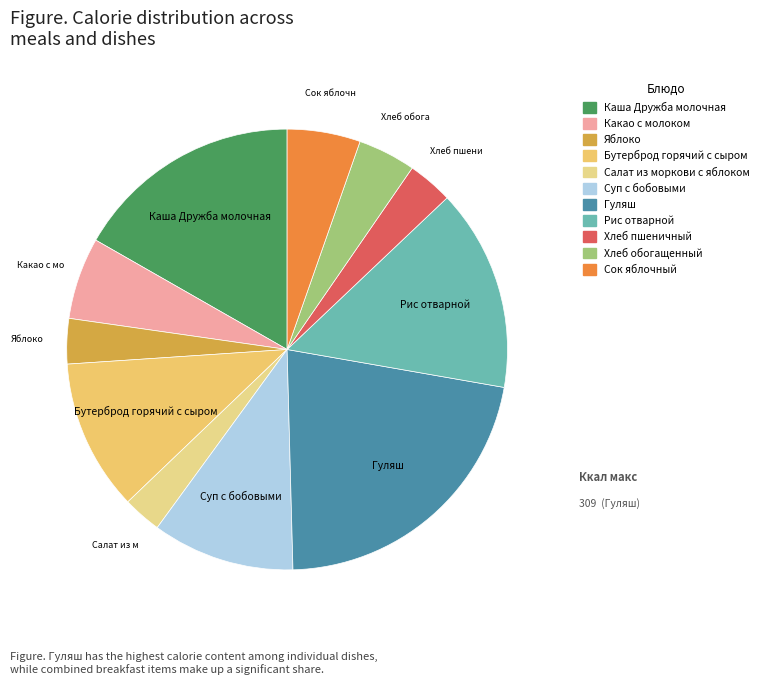

To the nearest percent, what is the average slice percentage?

9%